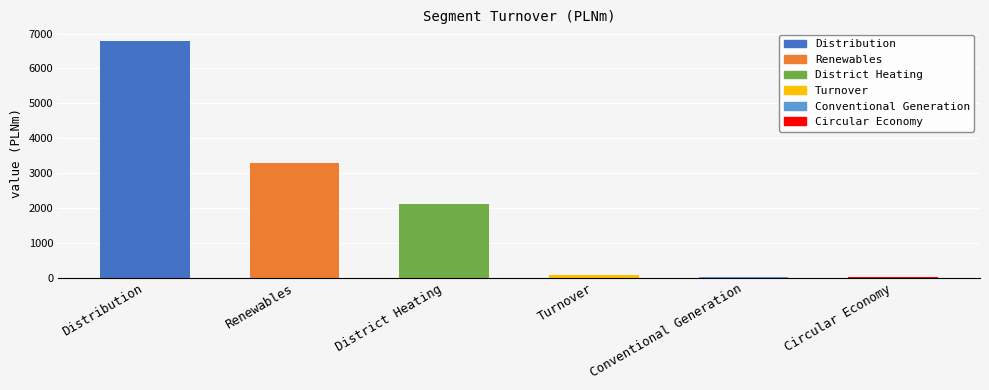

What is the maximum value shown in the chart?

6783